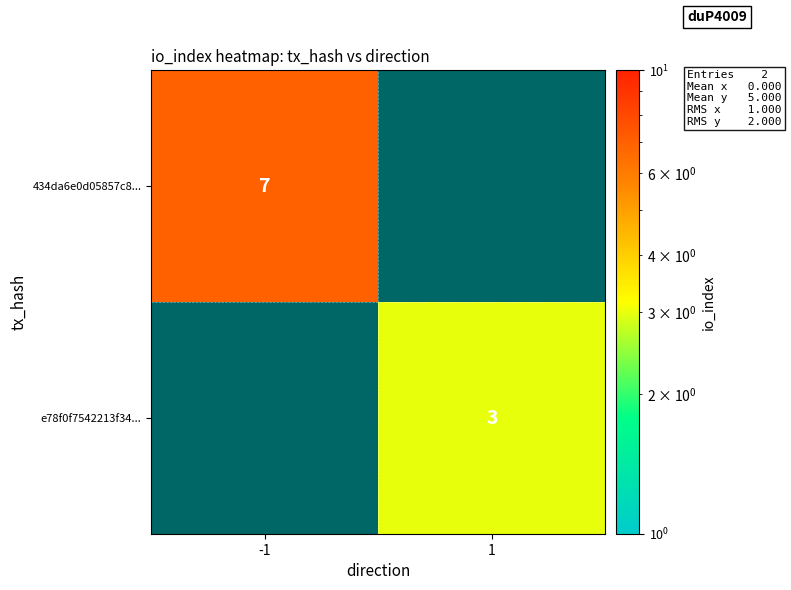

How many categories are shown in the chart?

2